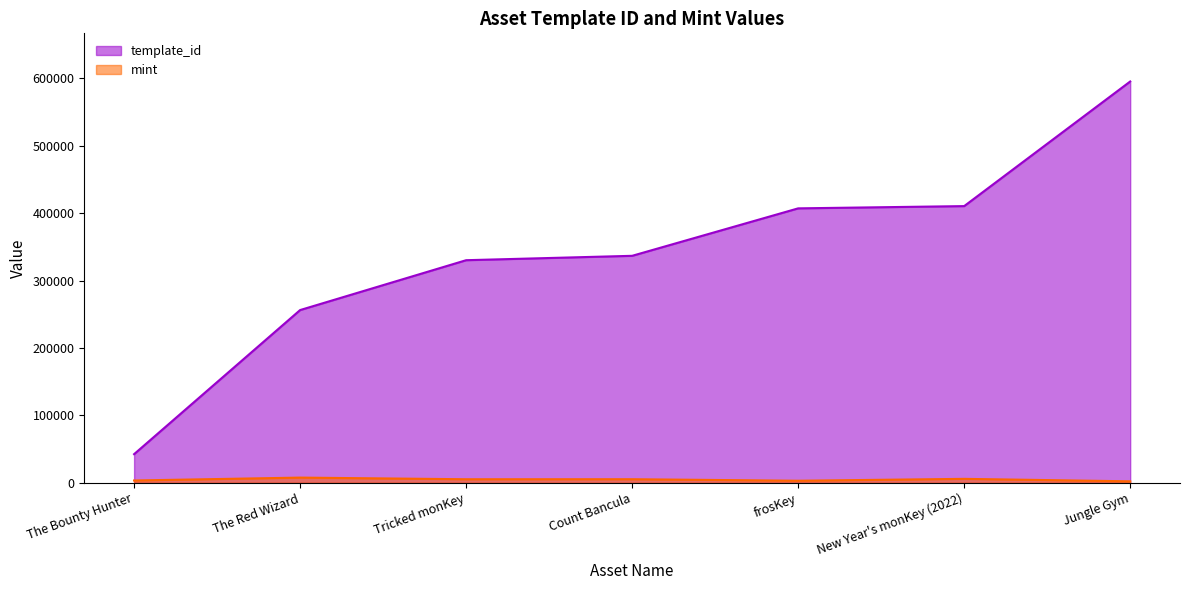

True or false: mint and template_id intersect in this chart.

False